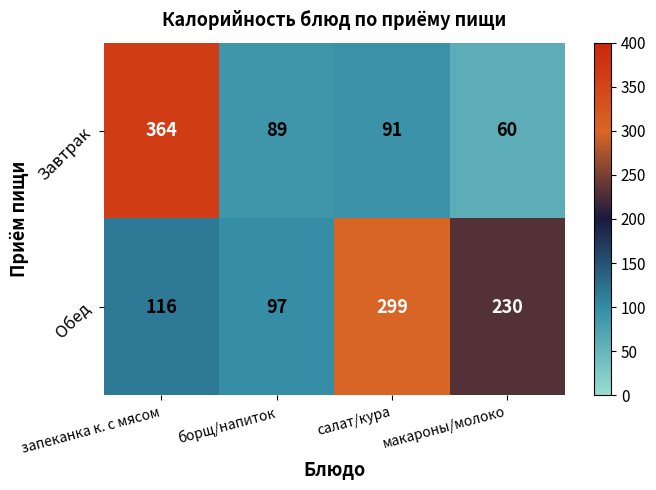

Which series has the largest total across all categories?

Обед